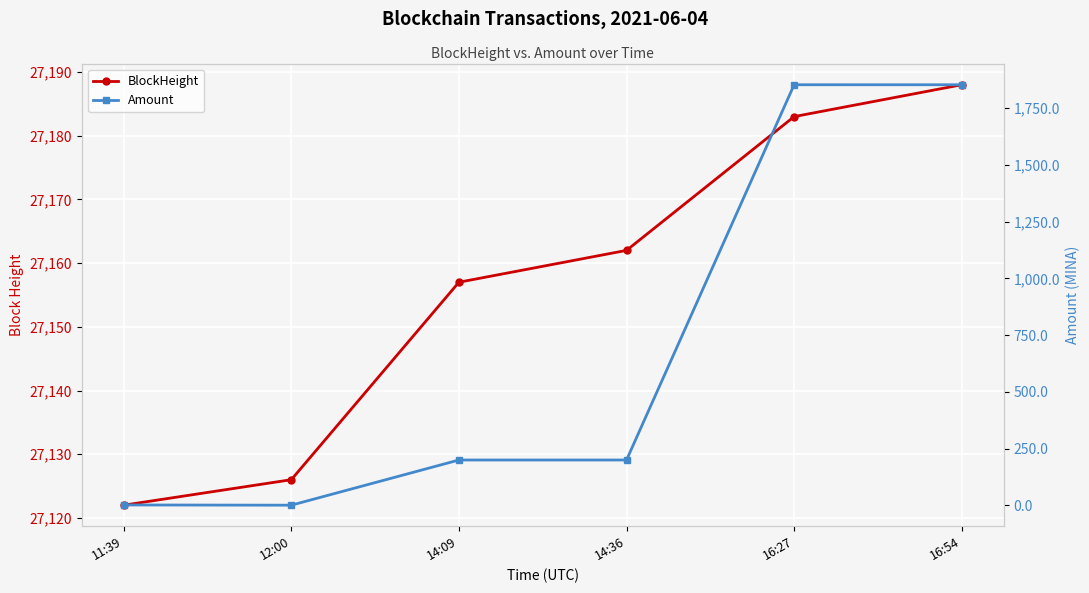

Rank the categories by Amount value from highest to lowest.

16:27, 16:54, 14:09, 14:36, 11:39, 12:00